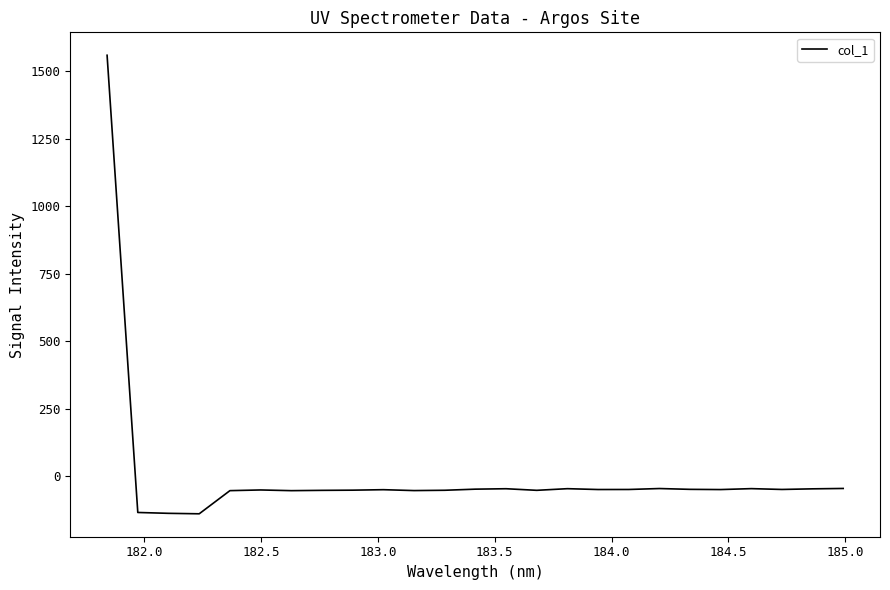

What is the greatest value displayed?

1558.6